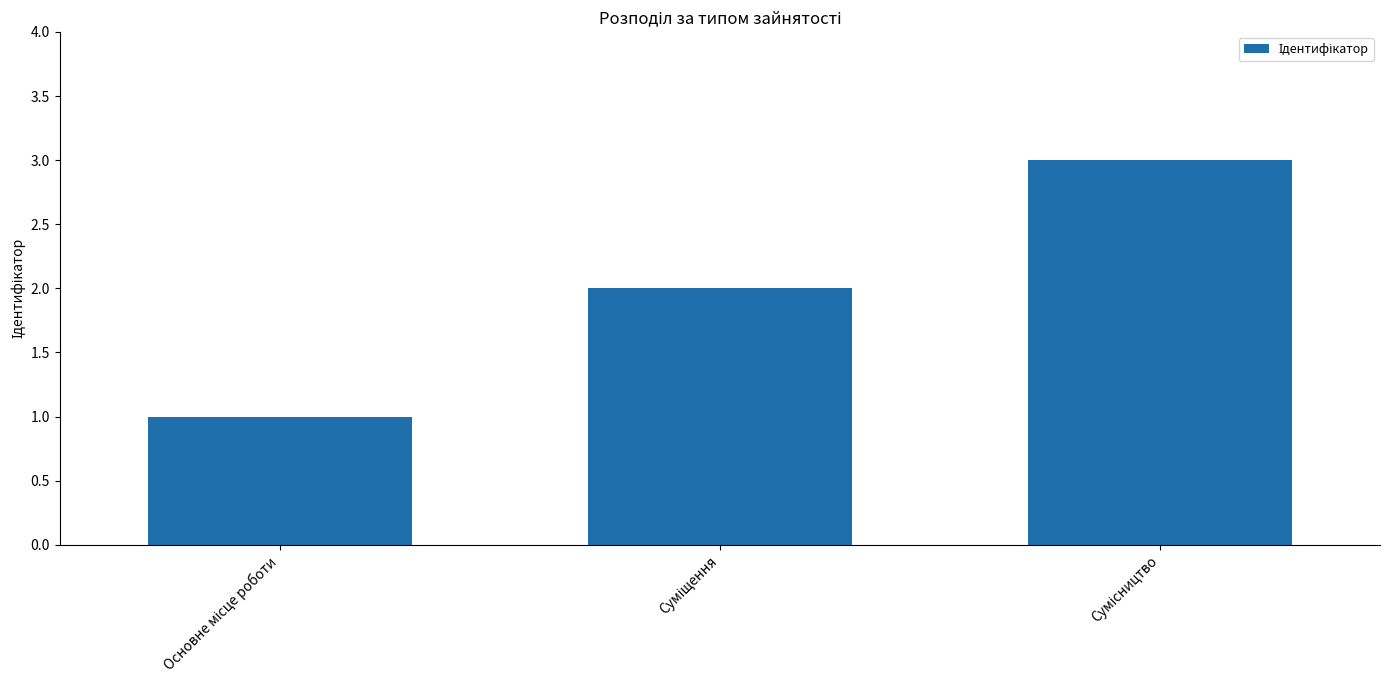

What is the greatest value displayed?

3